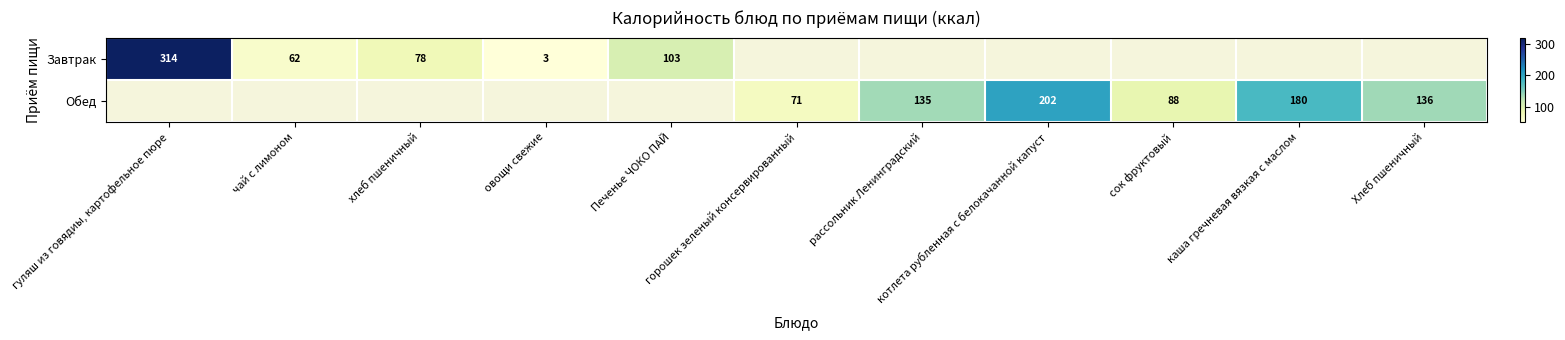

At how many categories does at least one series exceed 73?

8